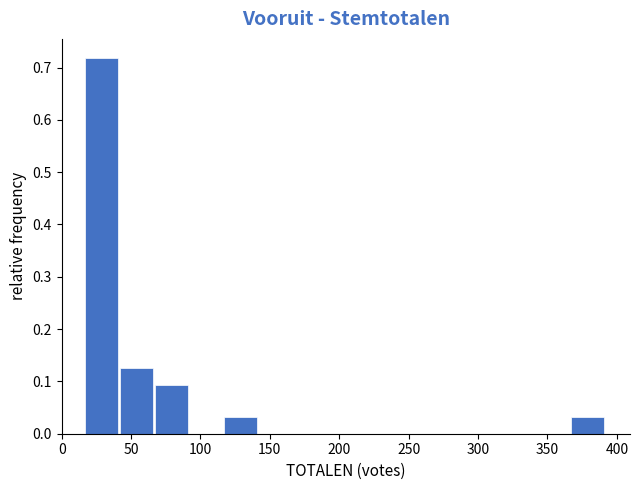

Reading left to right, list every bar in this chart as the range it spans on the x-axis followed by its height. Neither the bar edges nor the heights are printed on the chart, so give them approximately, as read against the axes.

17 to 42: 0.72
42 to 67: 0.13
67 to 92: 0.09
92 to 117: 0
117 to 142: 0.03
142 to 167: 0
167 to 192: 0
192 to 217: 0
217 to 242: 0
242 to 267: 0
267 to 292: 0
292 to 317: 0
317 to 342: 0
342 to 367: 0
367 to 392: 0.03